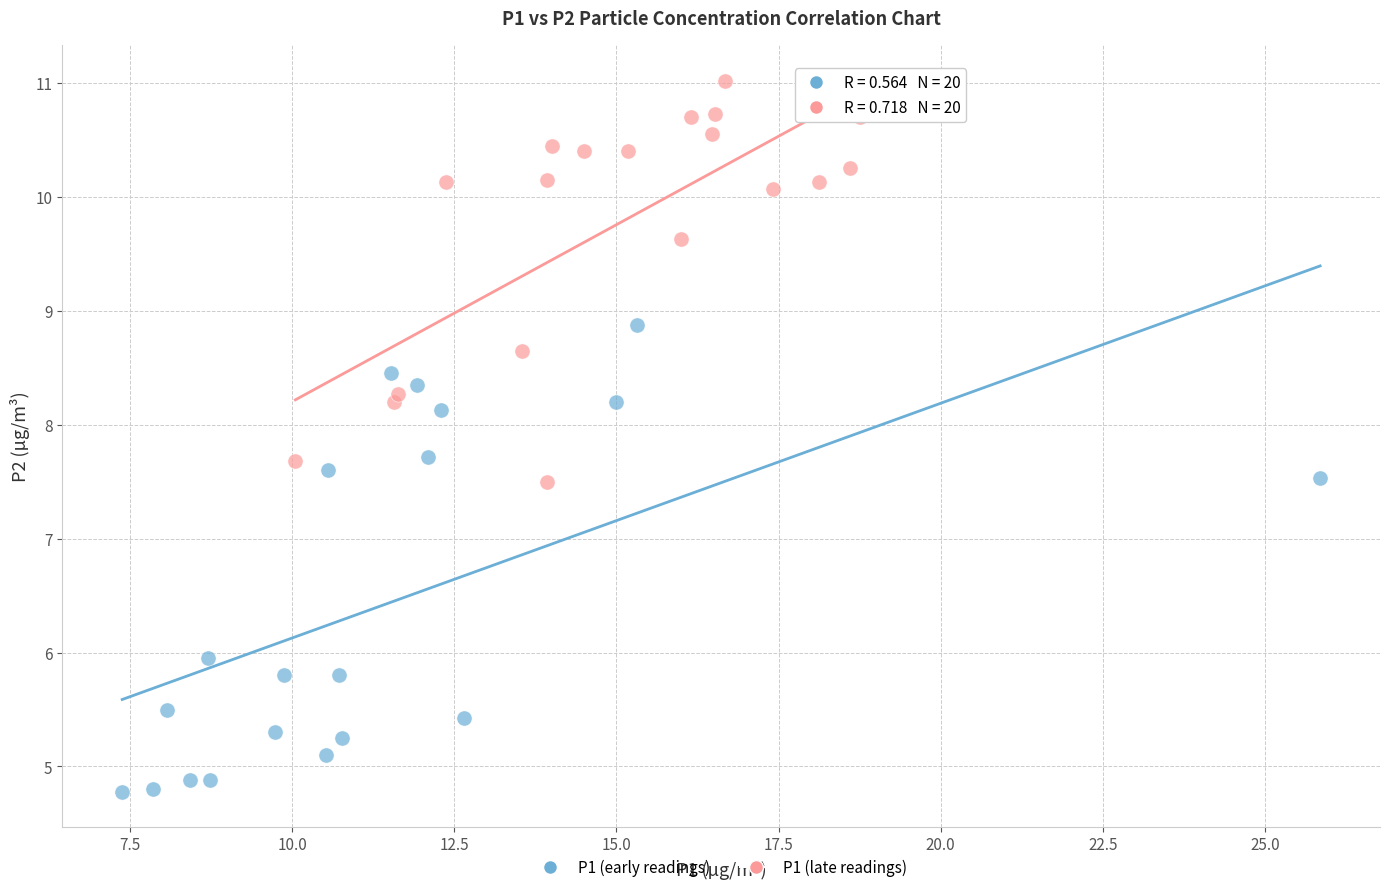

What are all the series names shown in the legend?

P1 (early readings), P1 (late readings)